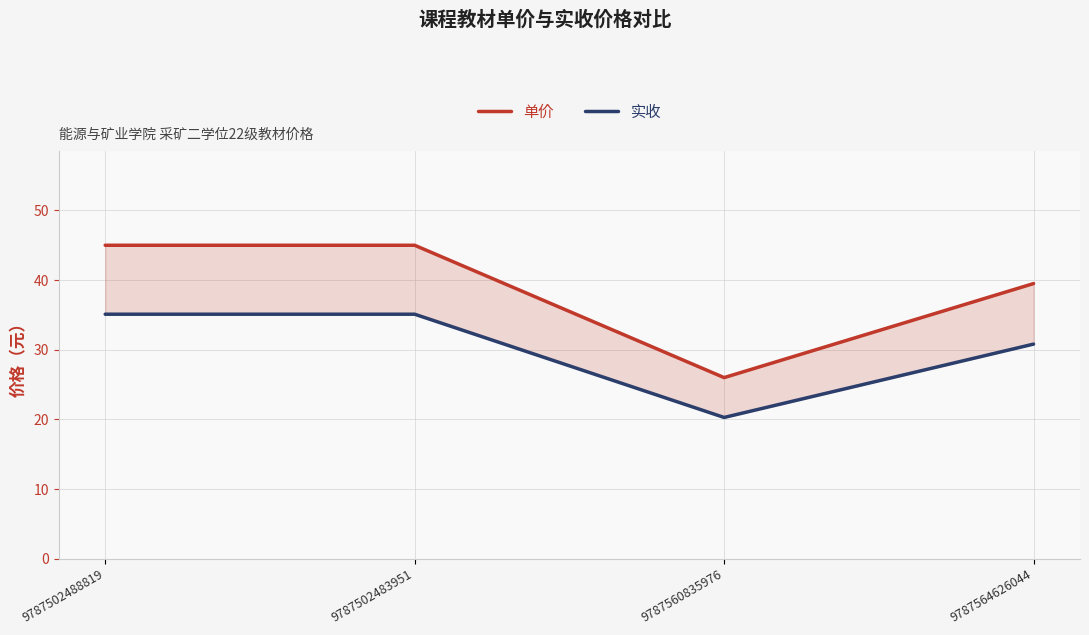

What is the total value across all series at 9787564626044?

70.3